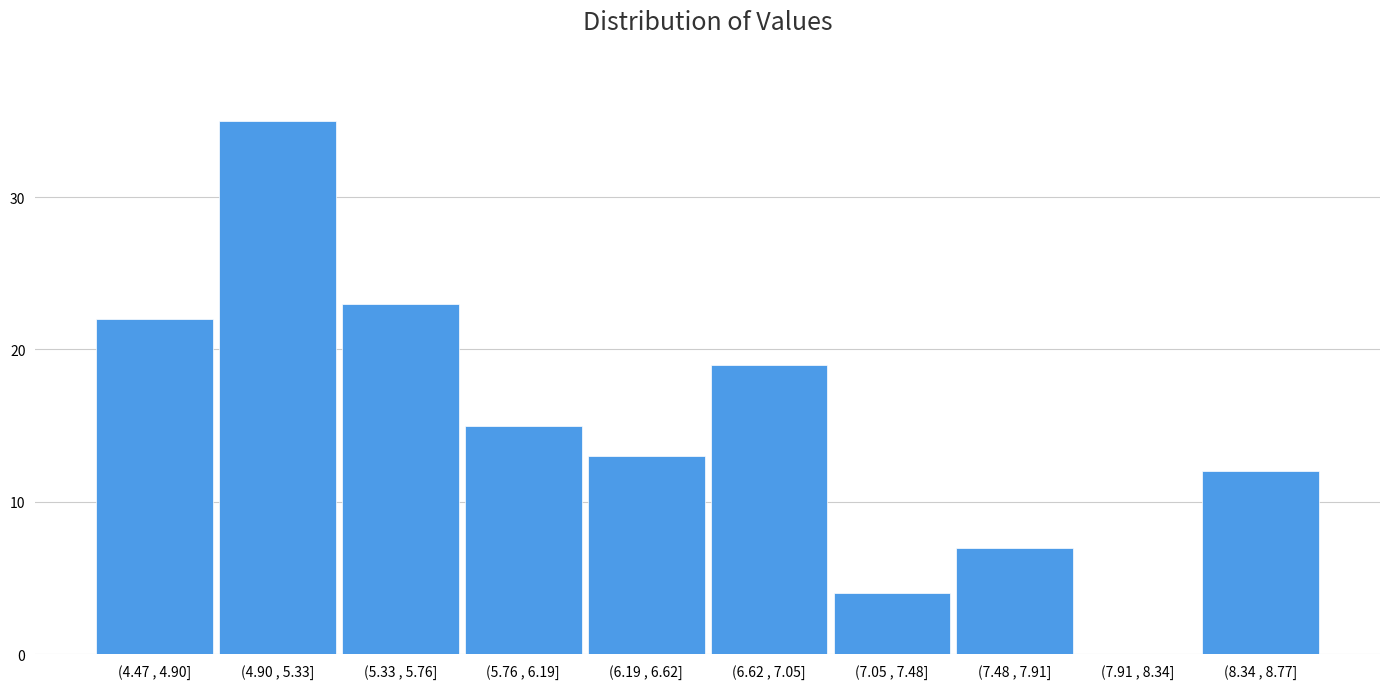

Reading right to left, what are all the values shown in this chart?

(8.34 , 8.77]=12	(7.91 , 8.34]=0	(7.48 , 7.91]=7	(7.05 , 7.48]=4	(6.62 , 7.05]=19	(6.19 , 6.62]=13	(5.76 , 6.19]=15	(5.33 , 5.76]=23	(4.90 , 5.33]=35	(4.47 , 4.90]=22